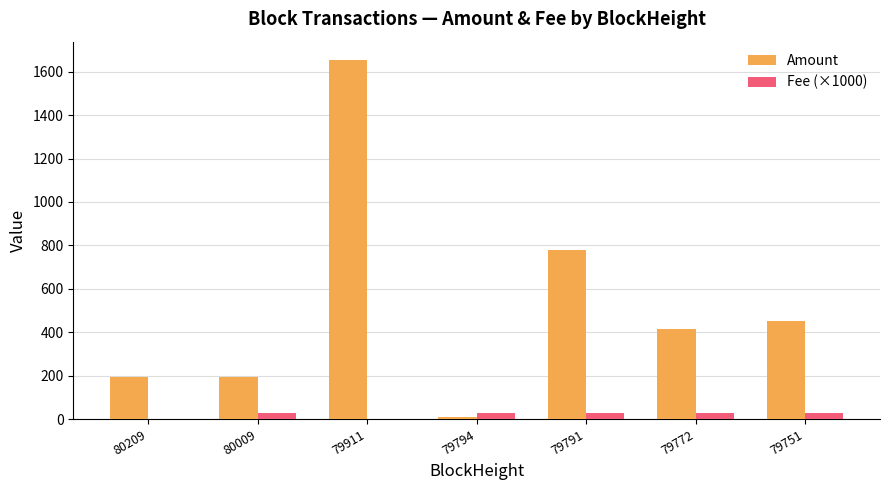

How many groups of bars are there?

7